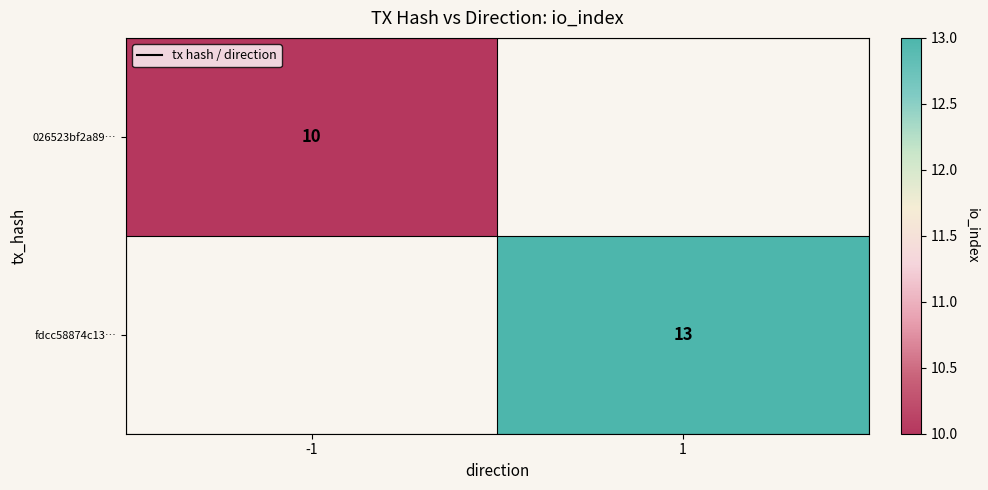

The value of 026523bf2a89… at -1 is 7. True or false?

False